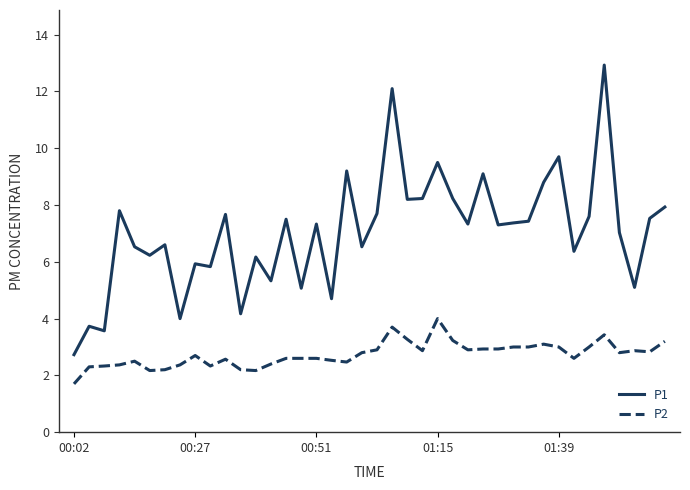

What is the highest value of the P1 series?

12.9